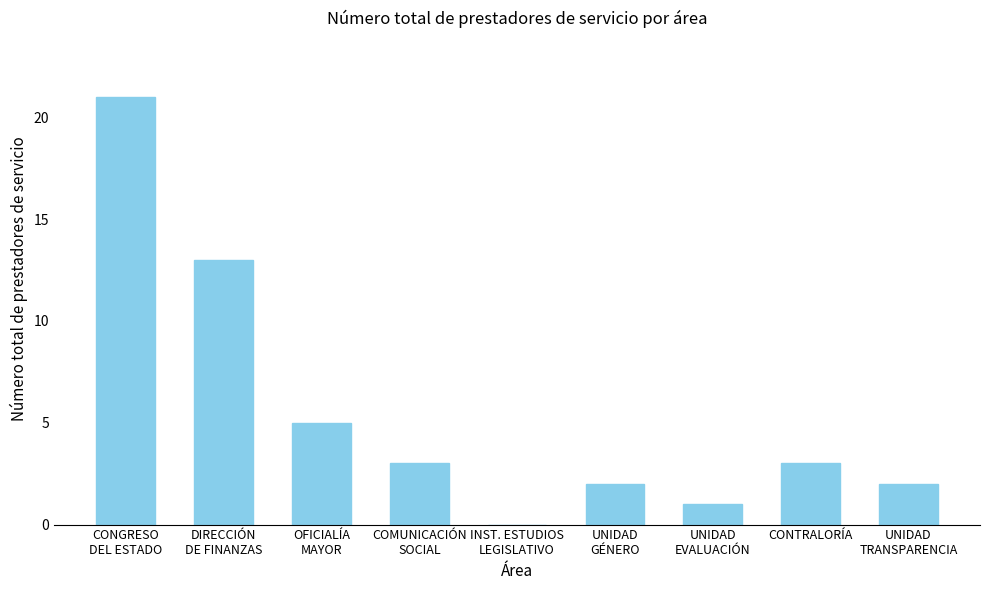

How many data points does each series have?

9